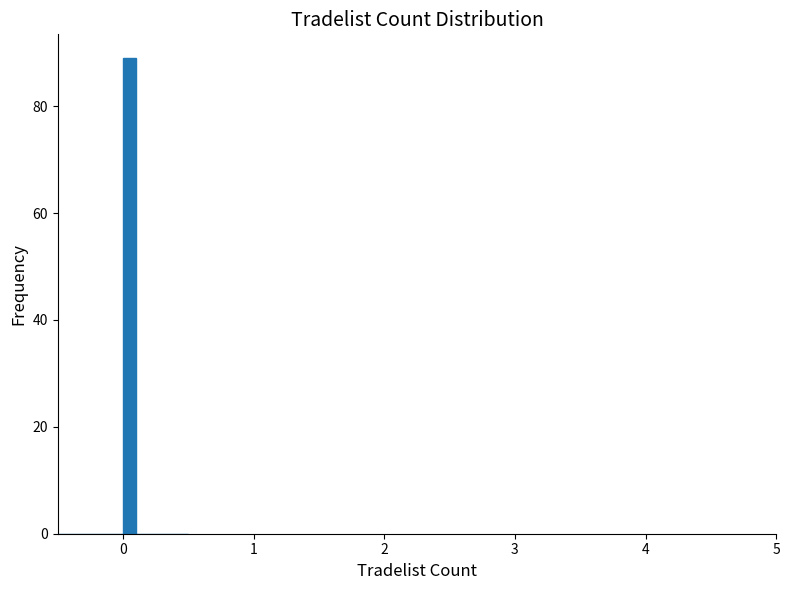

Around what value on the x-axis is the tallest bar? Give the approximate position of its centre, as read against the axis.

0.1